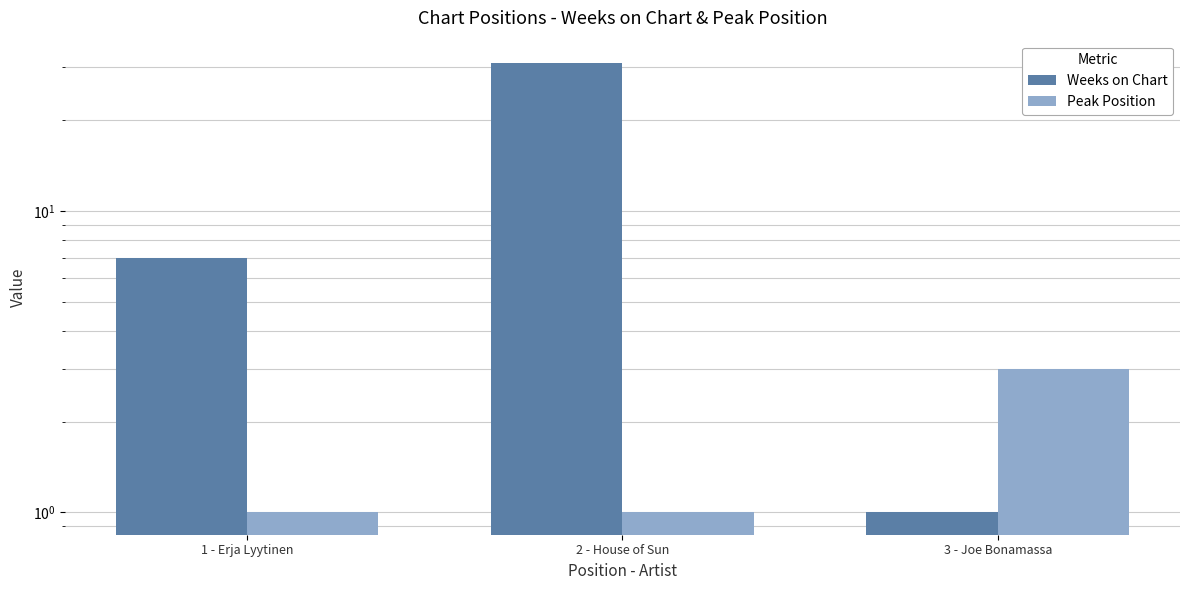

What is the label of the 1st bar from the right?

3 - Joe Bonamassa